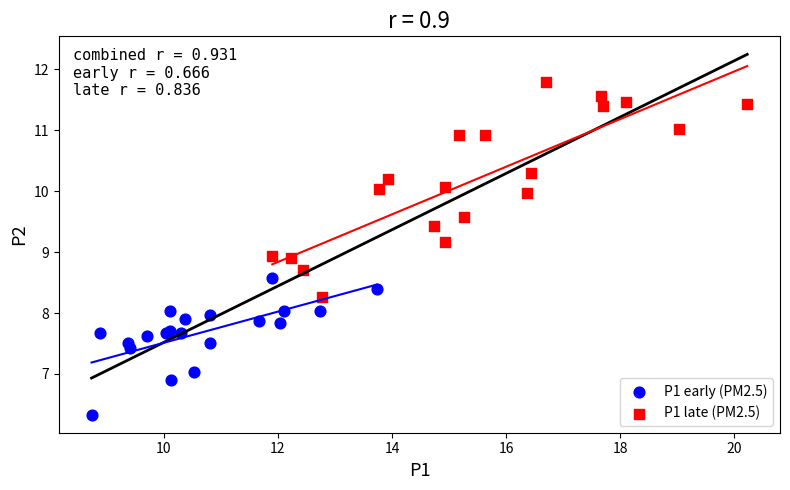

Which series reaches the minimum Y coordinate?

P1 early (PM2.5)